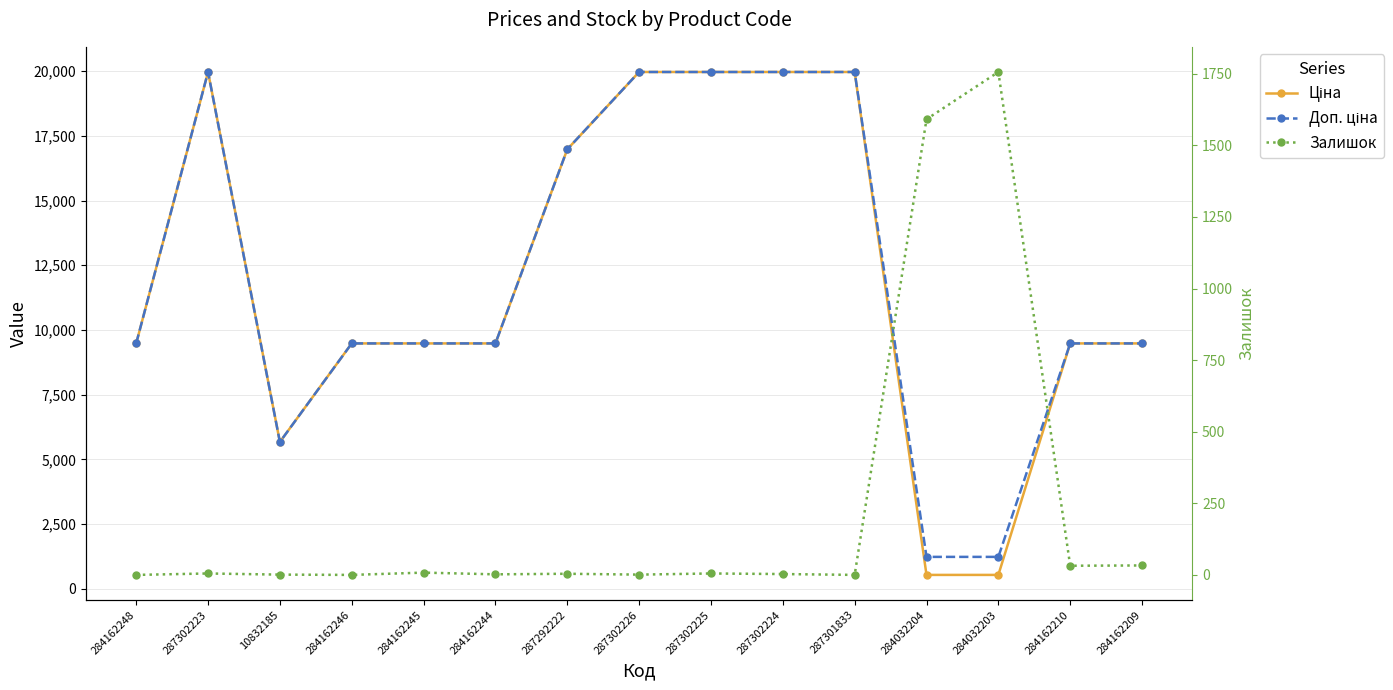

What is the lowest value of the Доп. ціна series?

1235.4